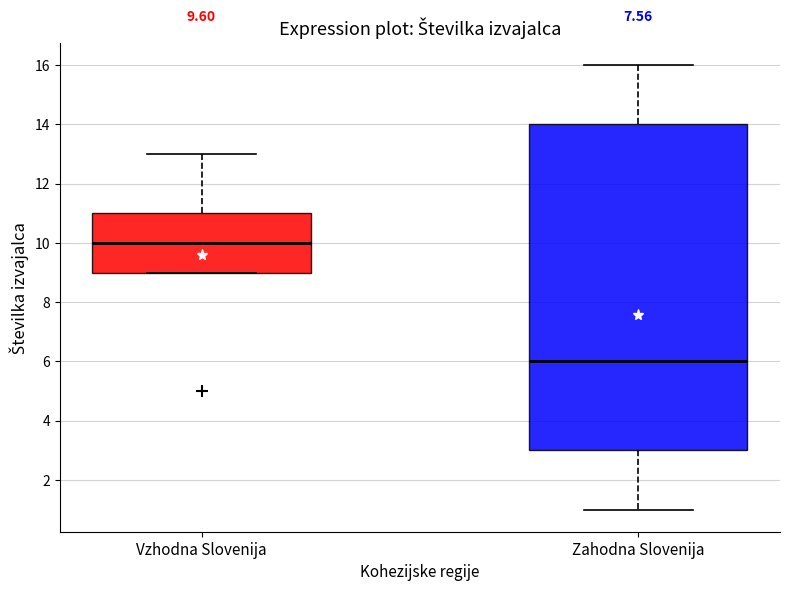

Where is the upper edge of the box for Zahodna Slovenija on the y-axis? The values are not printed on the chart, so give them approximately, as read against the axis.

14